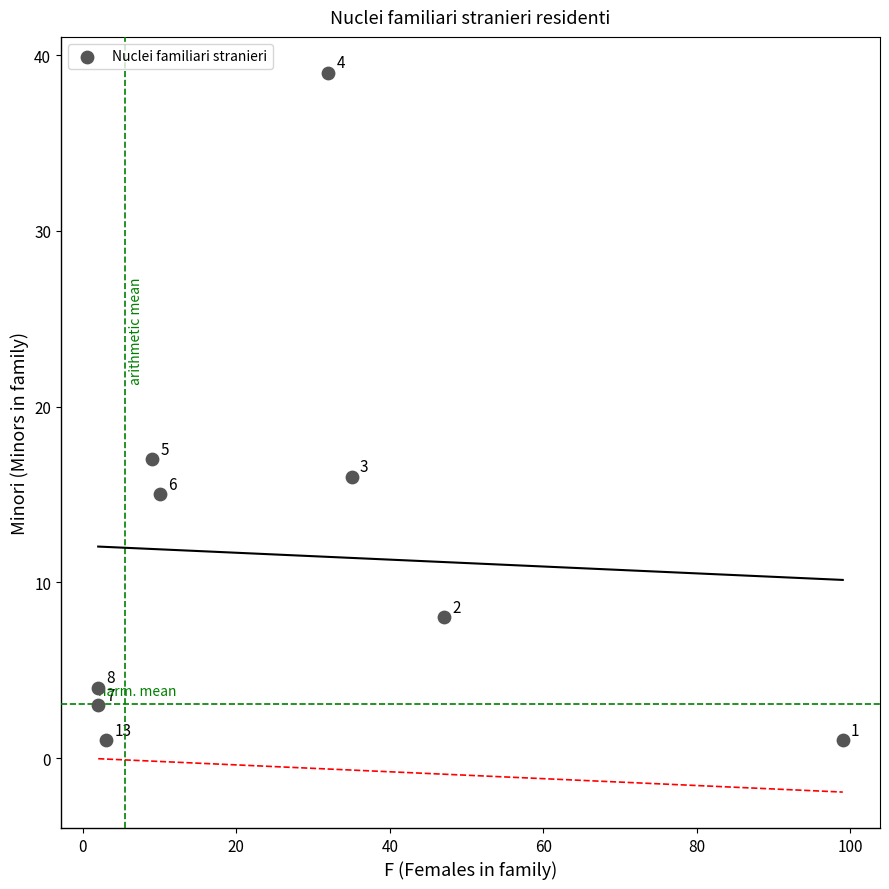

What is the range of Y values (max minus min)?

38